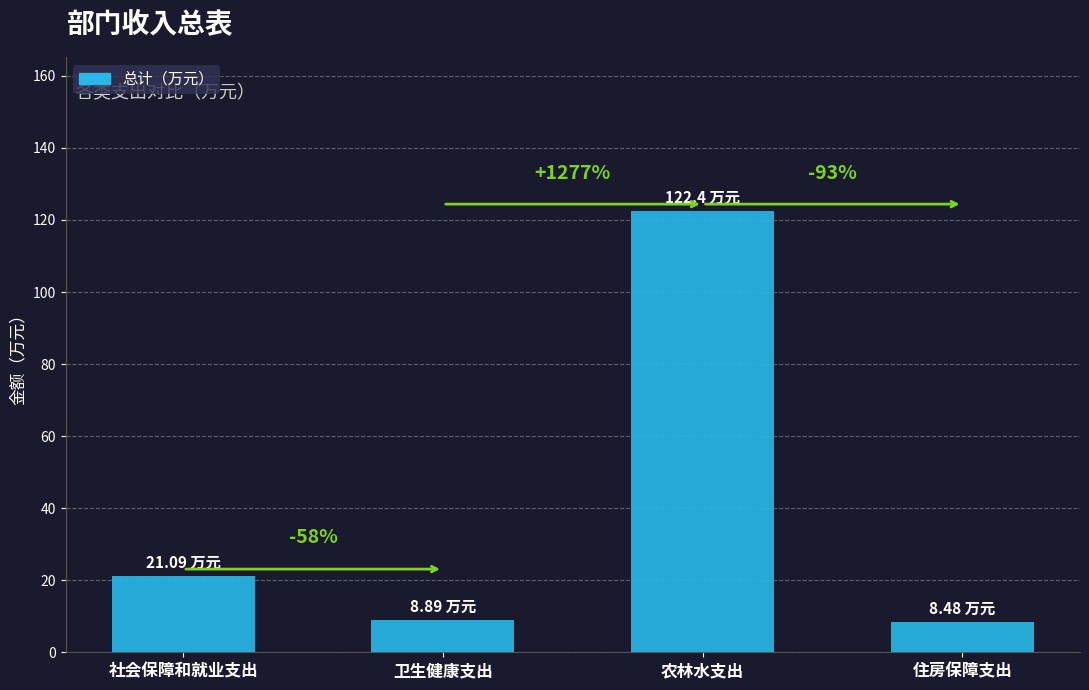

The chart shows a value of 3.8 at 卫生健康支出. True or false?

False